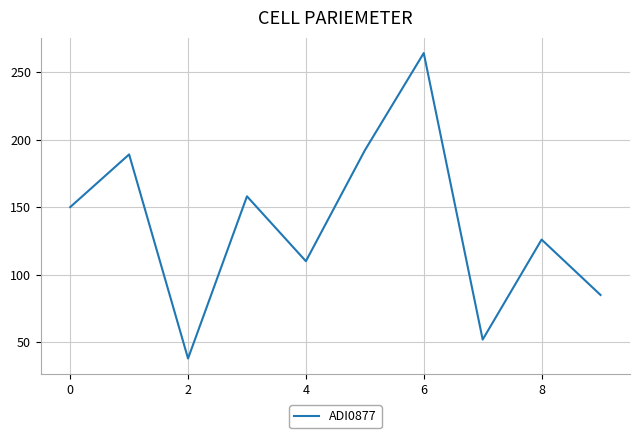

What is the greatest value displayed?

264